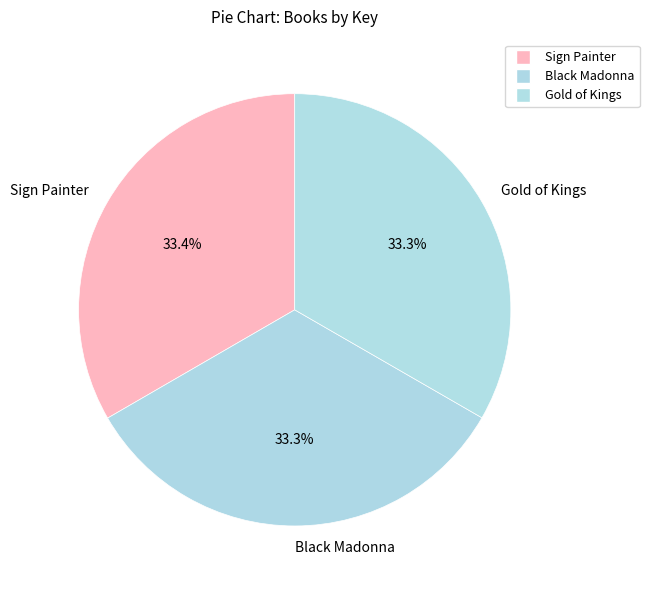

What portion of the pie excludes Gold of Kings?

66.7%